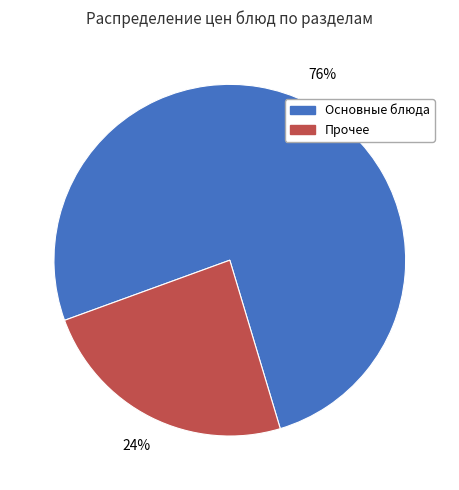

Which category has the biggest portion of the pie?

Основные блюда